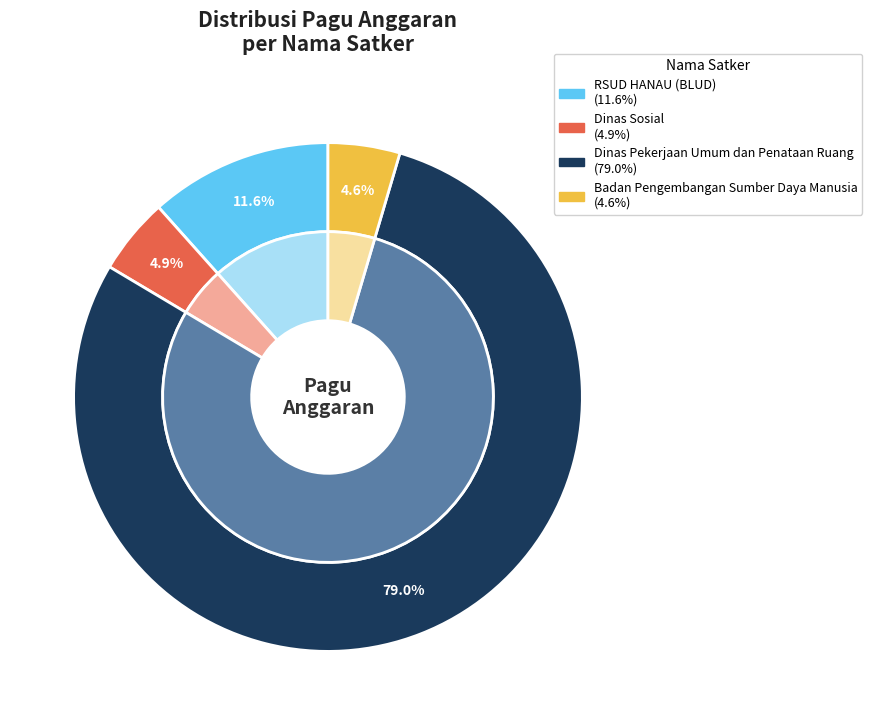

The Bahan Cetak 2 slice represents 11% of the pie. True or false?

False